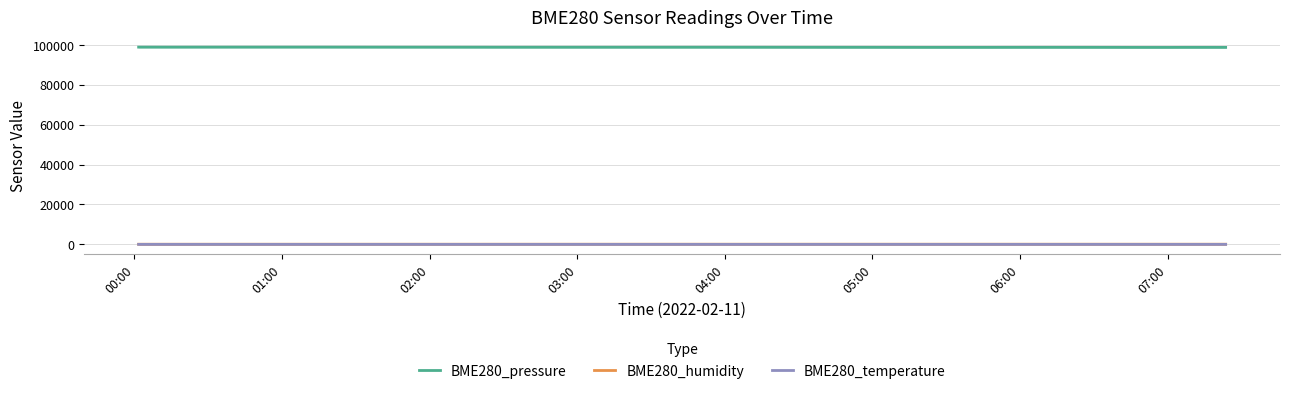

What is the lowest value of the BME280_pressure series?

98742.5